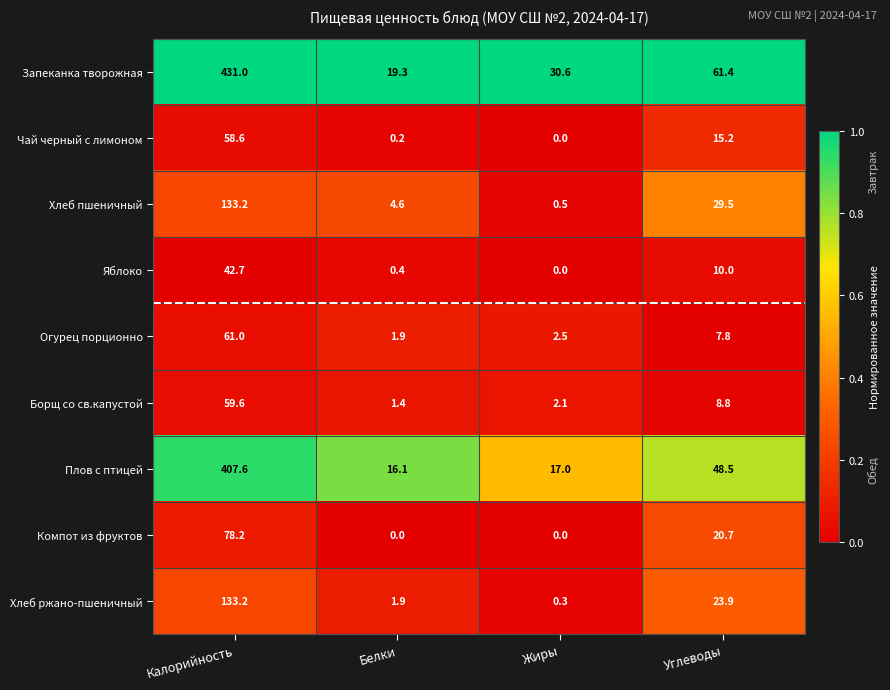

Which series changed the most between Калорийность and Белки?

Запеканка творожная